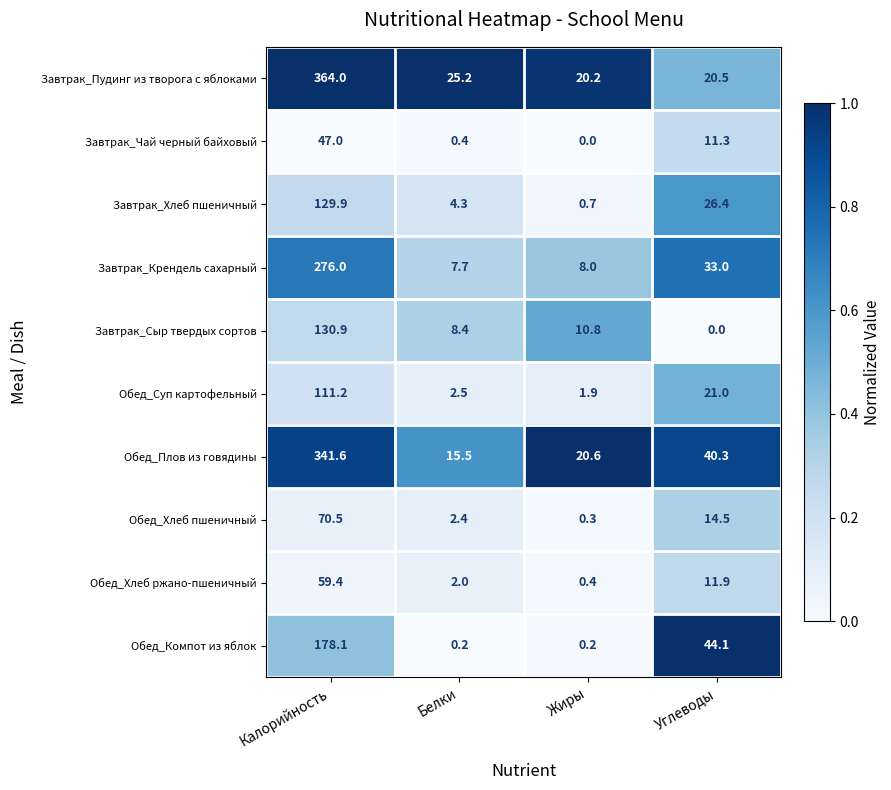

What is the total value across all series at Углеводы?

223.0